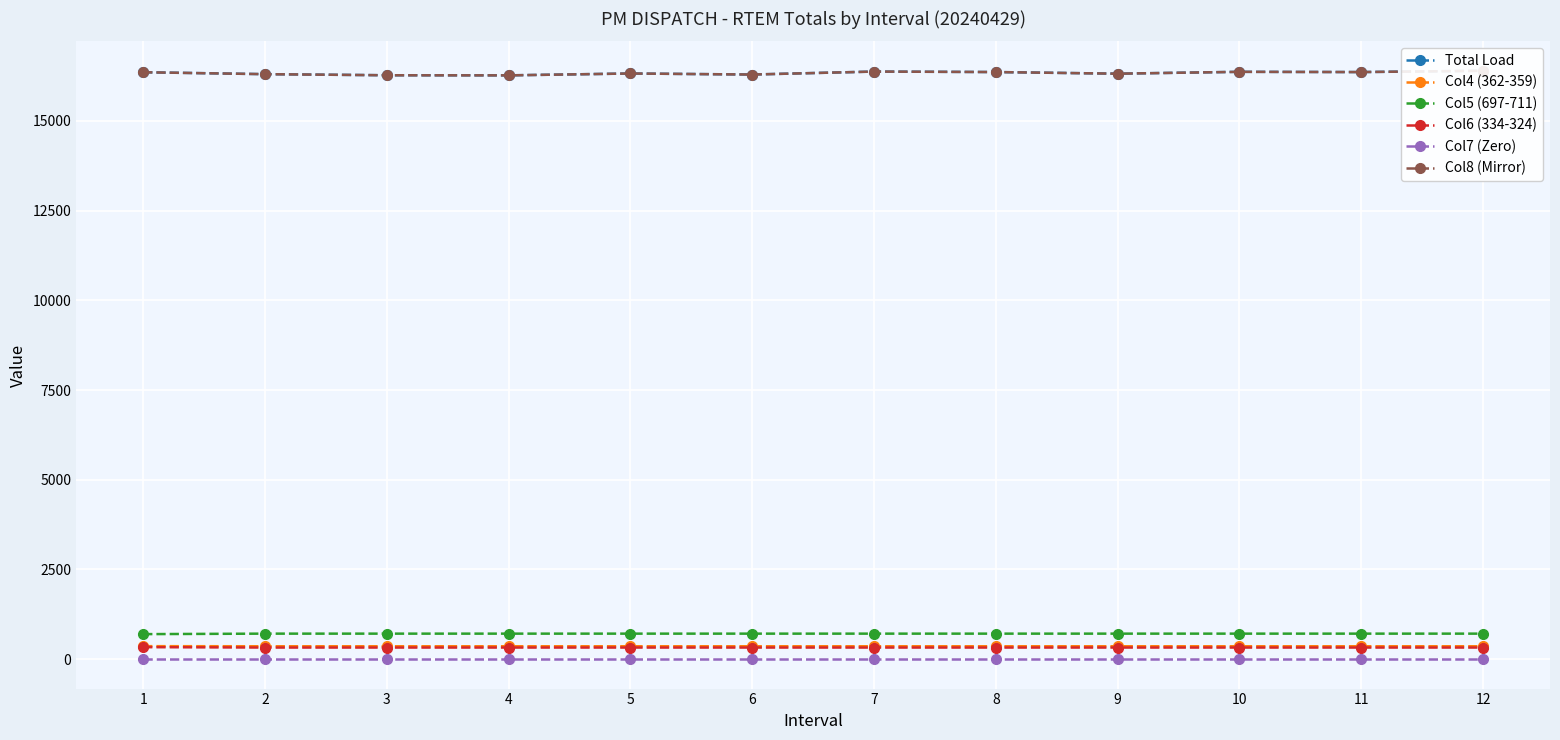

Is it true that Col6 (334-324) equals 497.9 at 10?

False